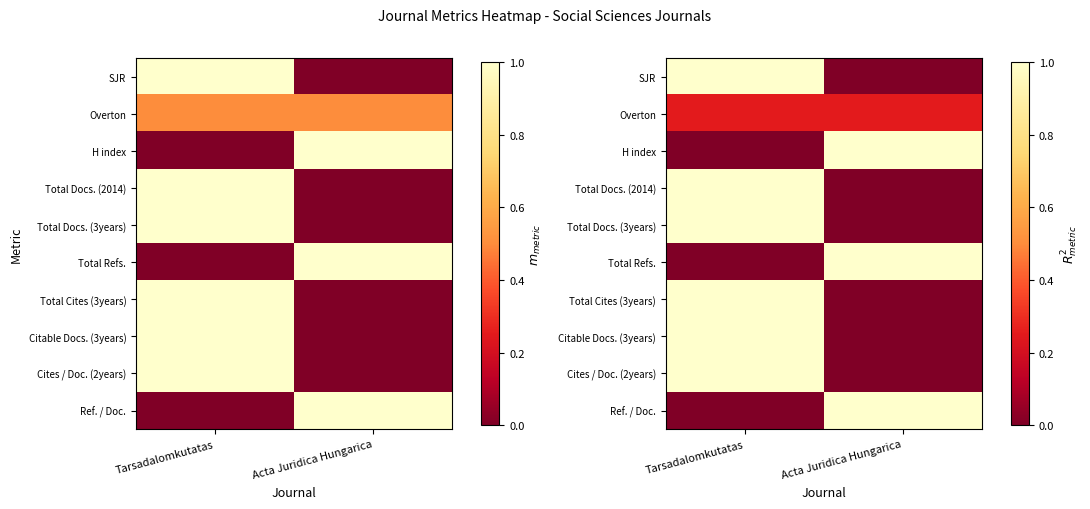

What is the sum of the Cites / Doc. (2years) values at Tarsadalomkutatas and Acta Juridica Hungarica?

1.0